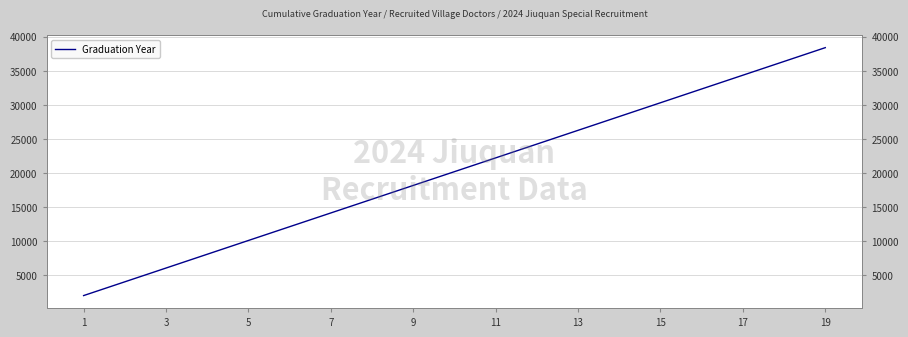

Count the number of values greater than 20209.

9